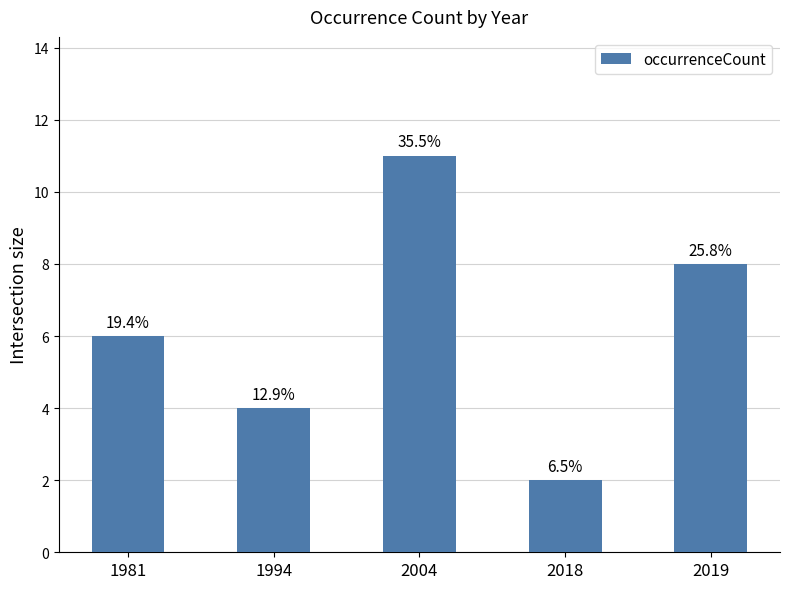

What is the change in value from 1981 to 1994?

-2